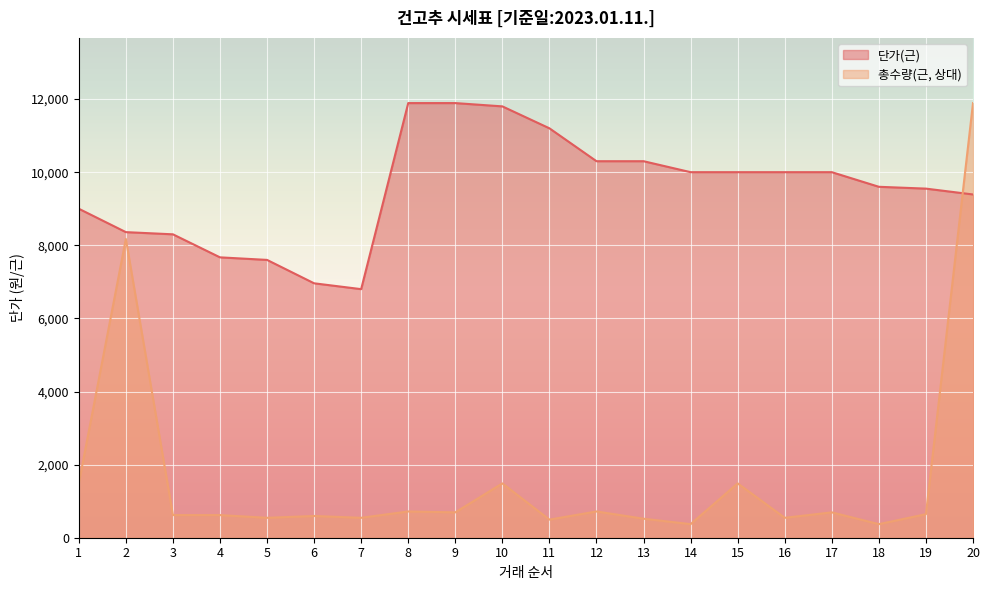

What is the value of the 총수량(근) point at the 14th from the left?

371.6